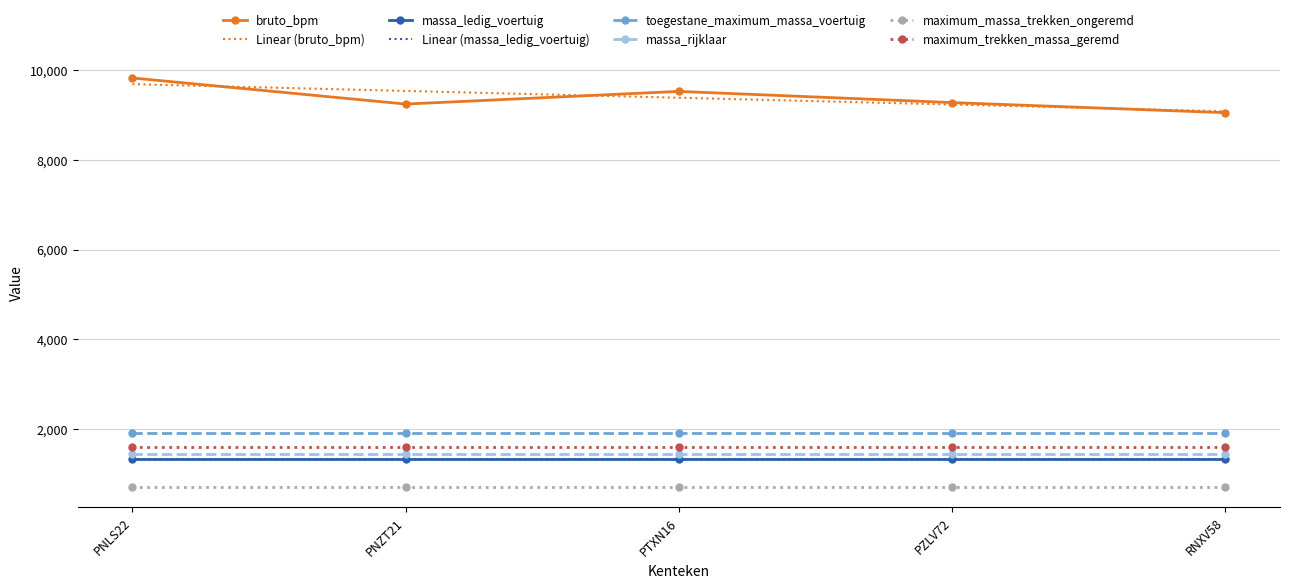

True or false: maximum_massa_trekken_ongeremd has a value of 720 at PNLS22.

True